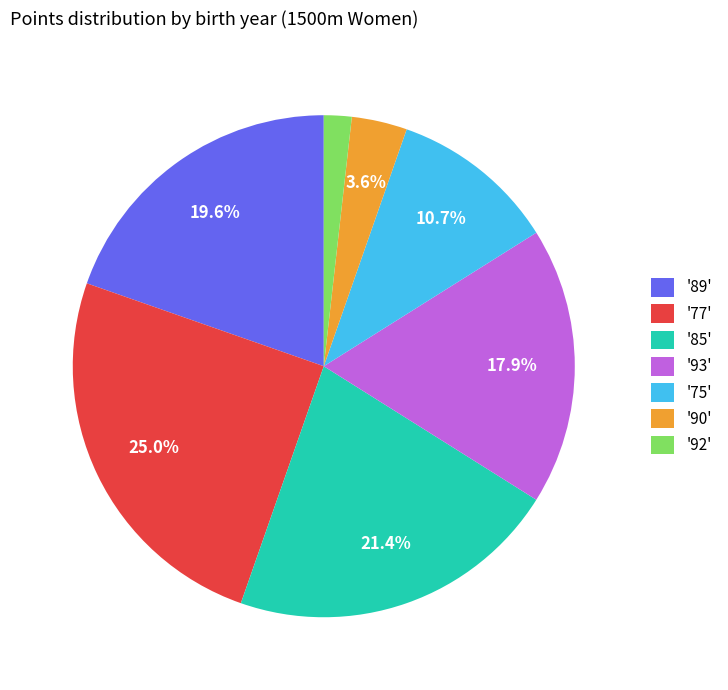

To the nearest percent, what is the difference between the largest and smallest slice percentages?

23%